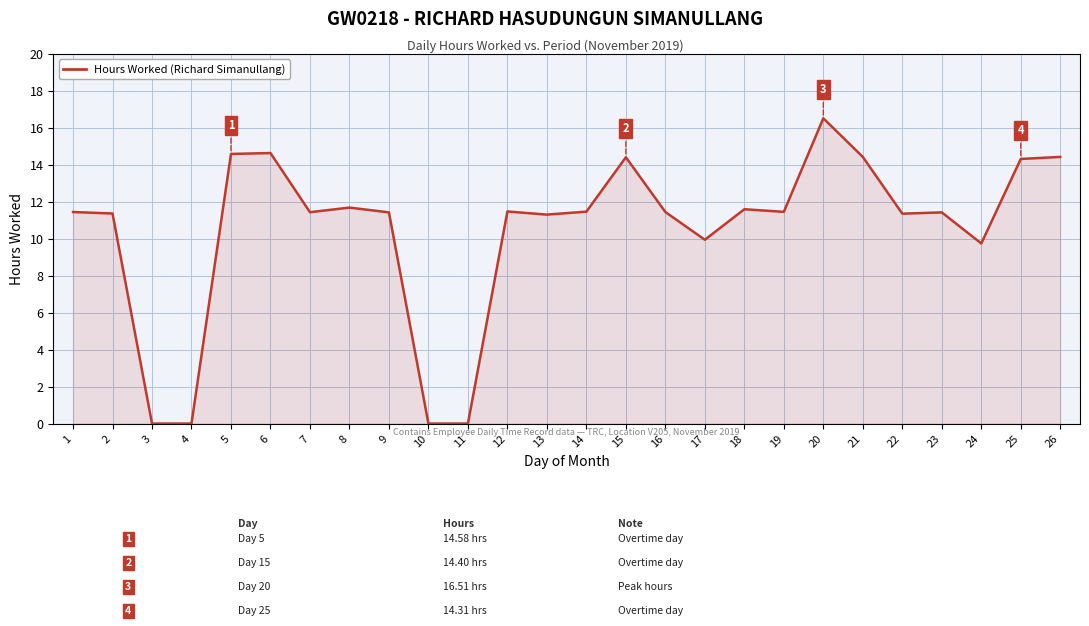

The chart shows a value of 15.2 at 23. True or false?

False